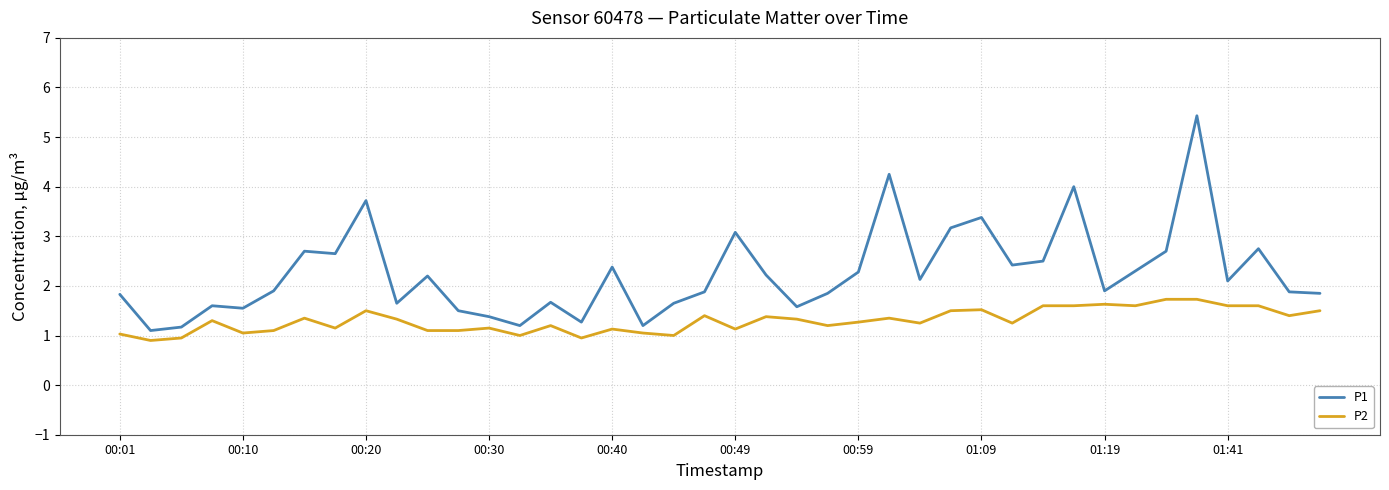

Rank the series by their maximum value, from highest to lowest.

P1, P2